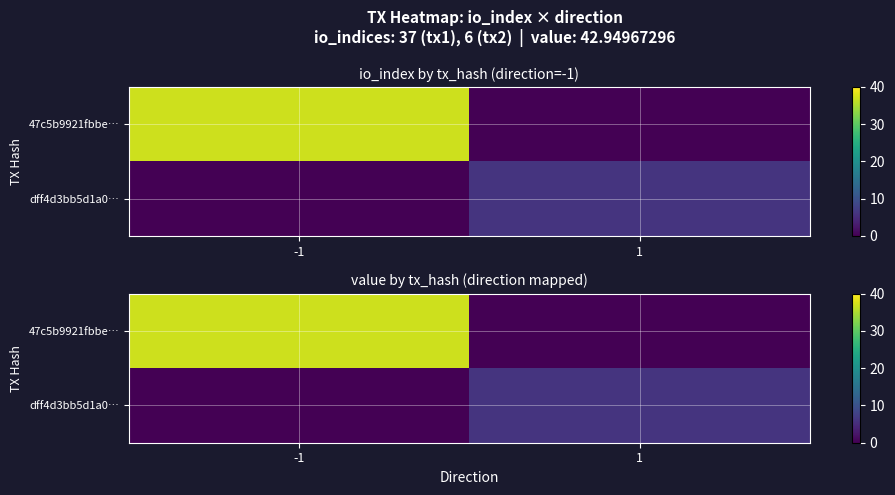

Read the 47c5b9921fbbe… value at -1, to the nearest 5.

35